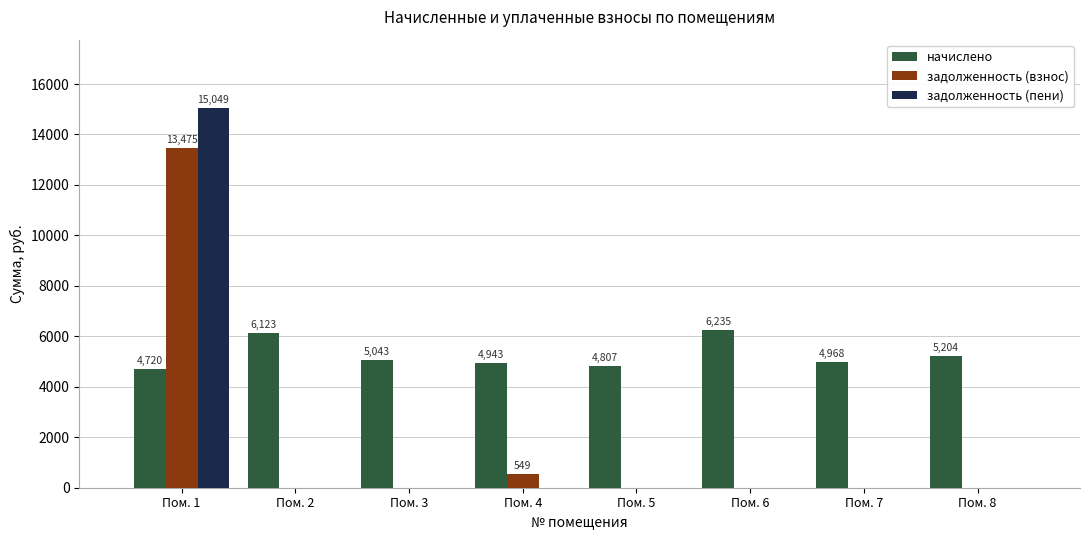

What are all the series names shown in the legend?

начислено, задолженность (взнос), задолженность (пени)